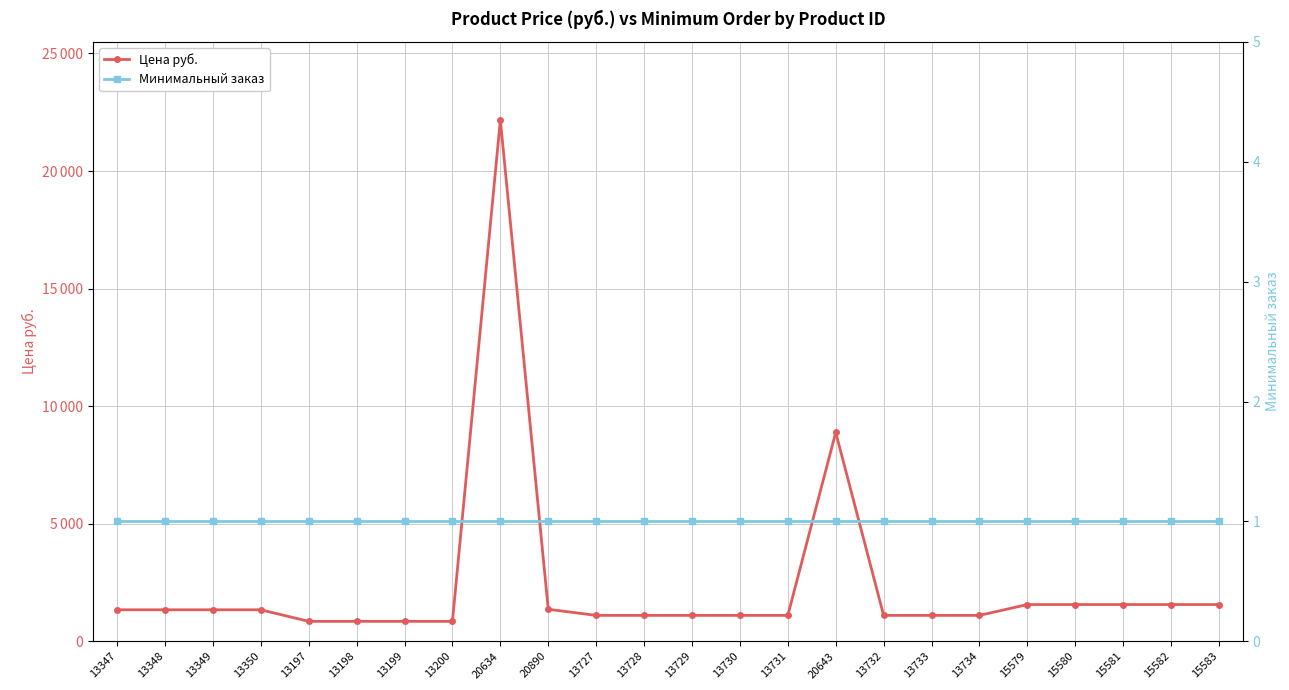

Which series has the largest total across all categories?

Цена руб.